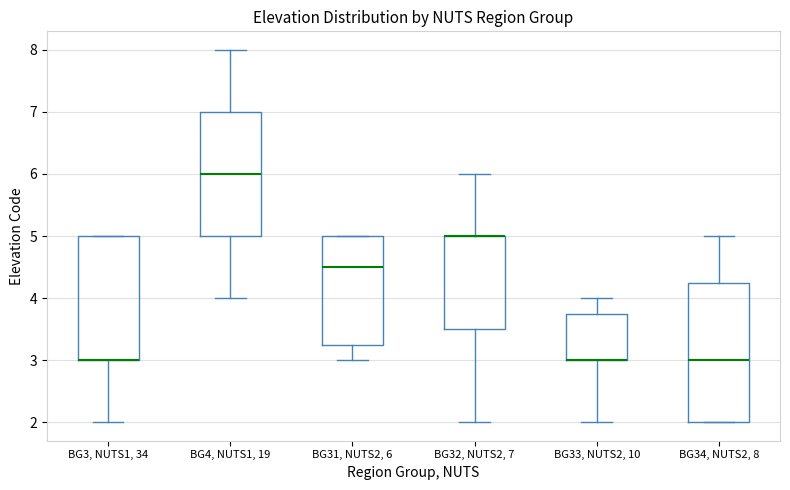

Which box is the tallest, from its lower edge to its upper edge?

BG34, NUTS2, 8